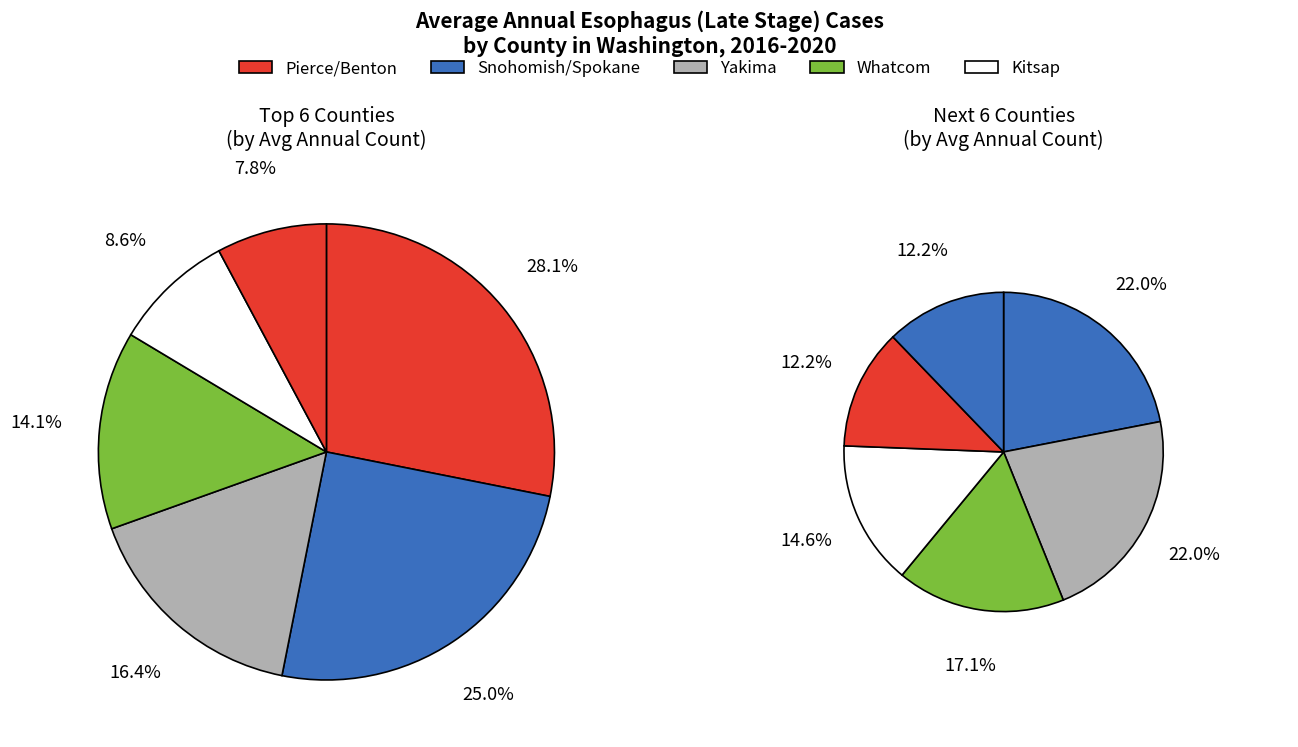

How many slices are in this pie chart?

12